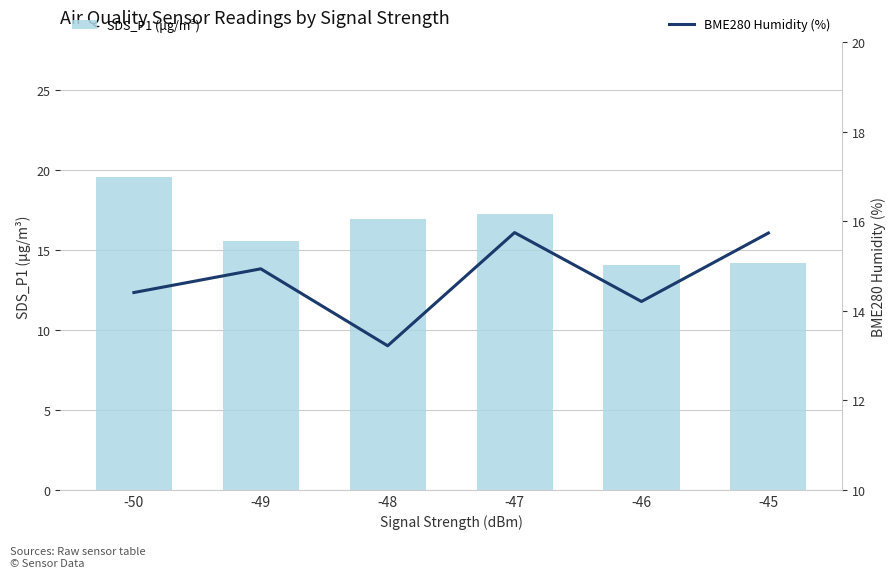

Where does the SDS_P1 (μg/m³) series first go above 16?

-50